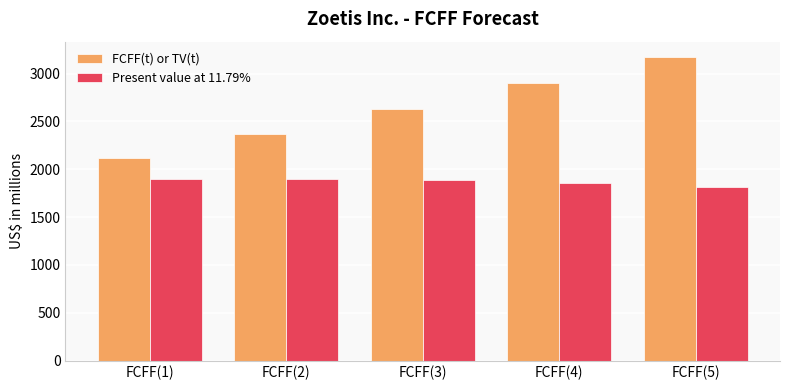

What is the total value across all series at FCFF(4)?

4762